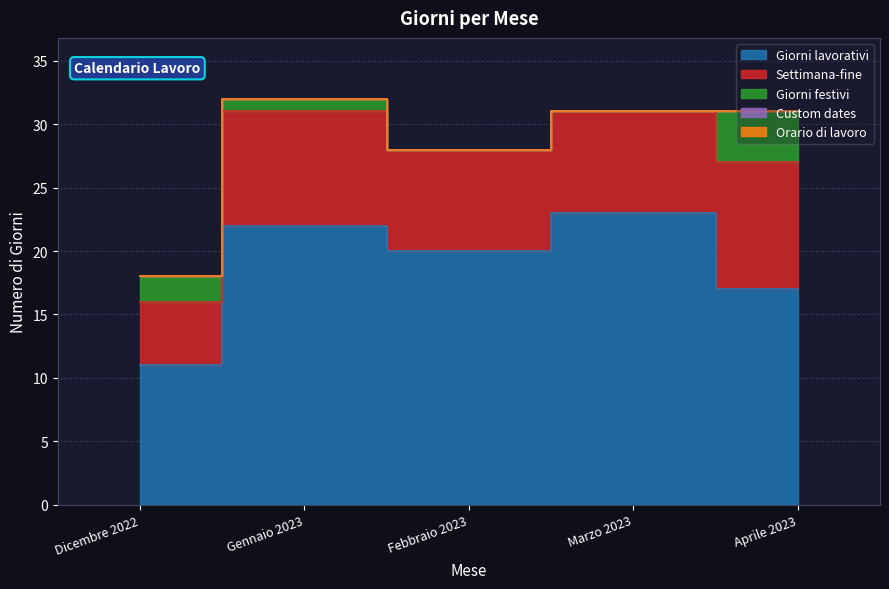

Reading left to right, extract all data points from this chart.

Giorni lavorativi: 11	22	20	23	17
Settimana-fine: 5	9	8	8	10
Giorni festivi: 2	1	0	0	4
Custom dates: 0	0	0	0	0
Orario di lavoro: 0	0	0	0	0